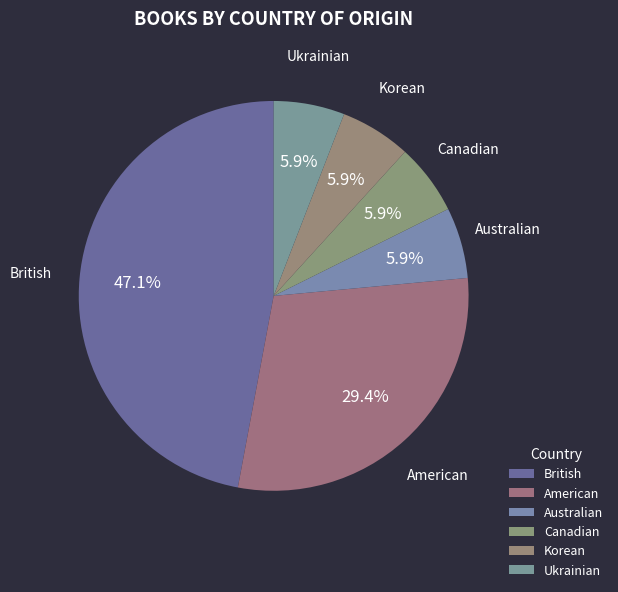

What percentage is NOT represented by British?

52.9%